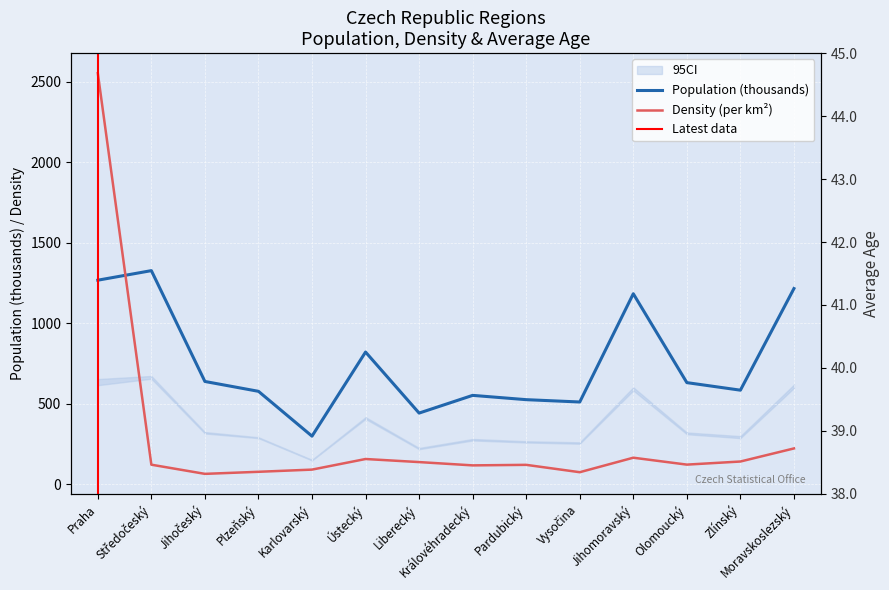

Rank the series at Liberecký from lowest to highest value.

avg_age, density, population